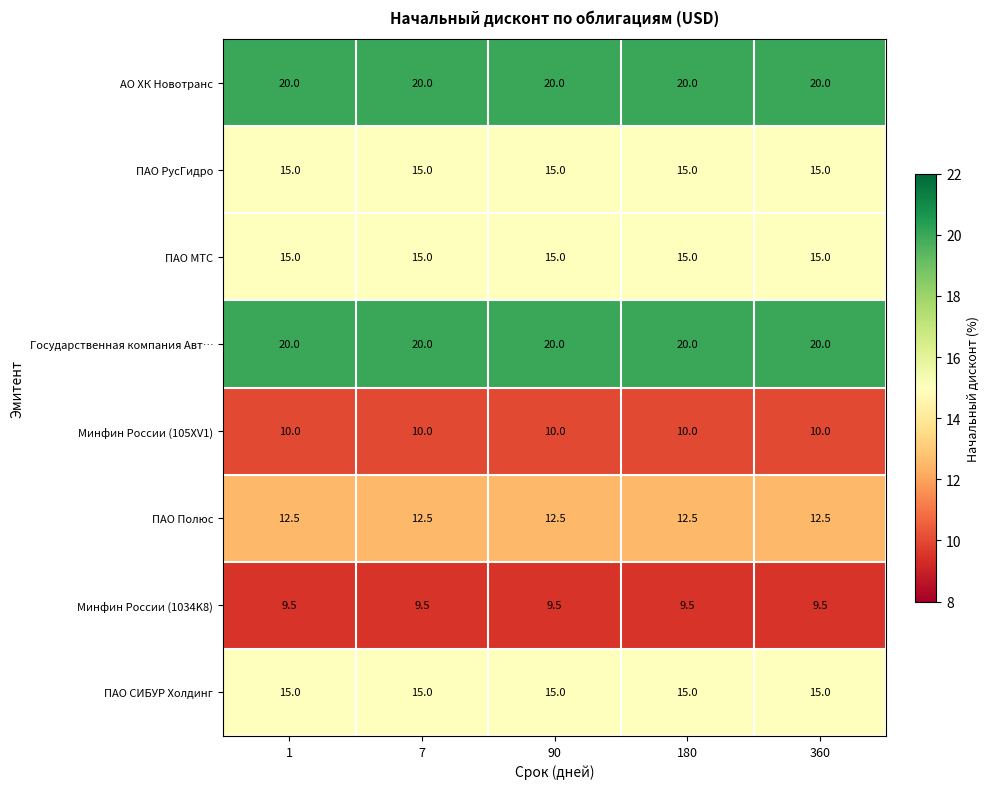

What is the spread (max minus min) of values at 180?

10.5